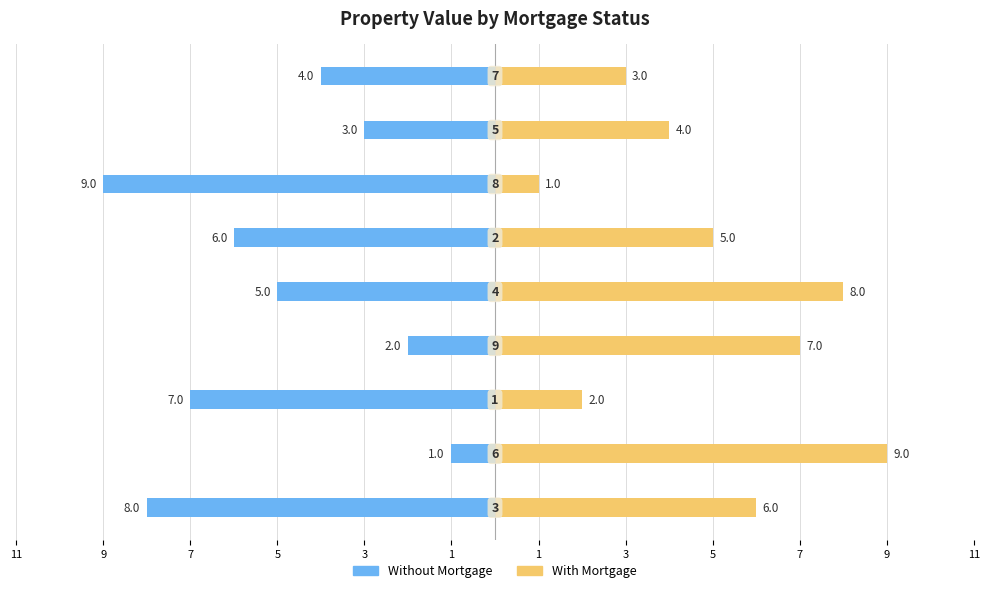

Count the Without Mortgage values in the range -7 to -3.

5